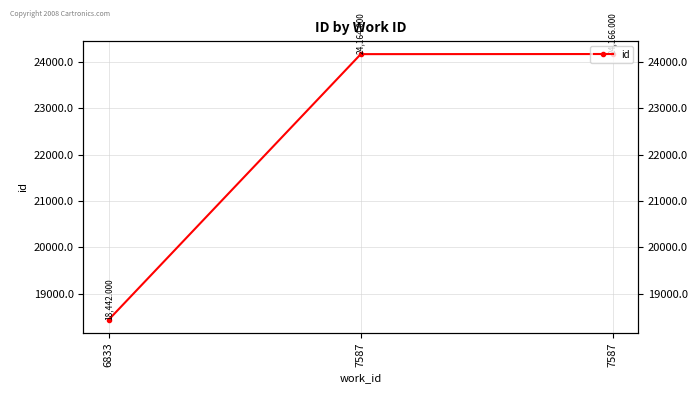

Rank the categories by value from lowest to highest.

6833, 7587, 7587